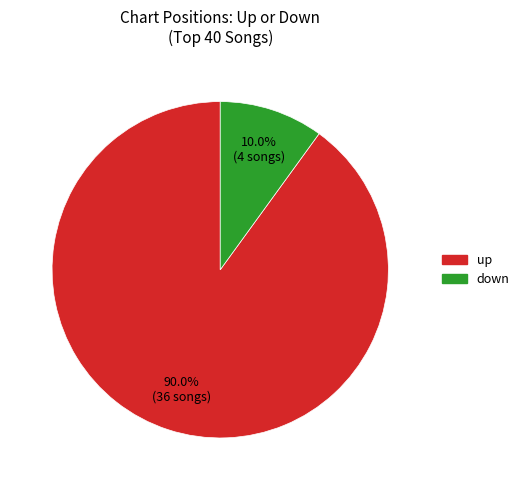

Between down and up, which is larger?

up